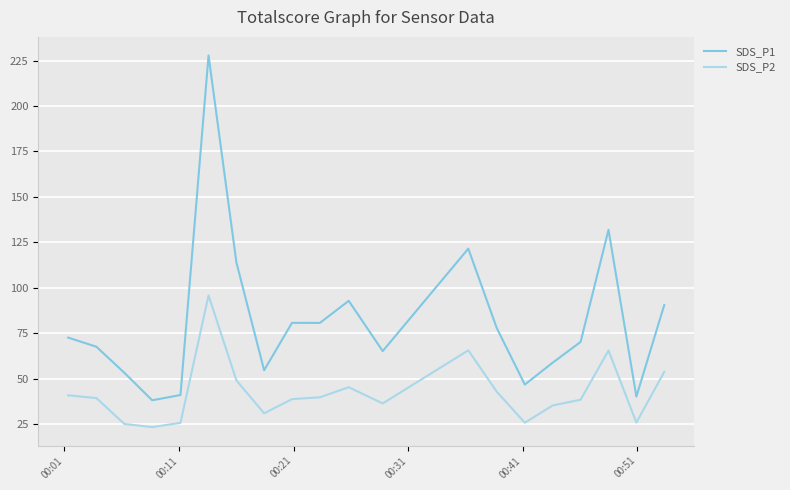

What is the difference between the maximum and minimum values in the SDS_P1 series?

189.6